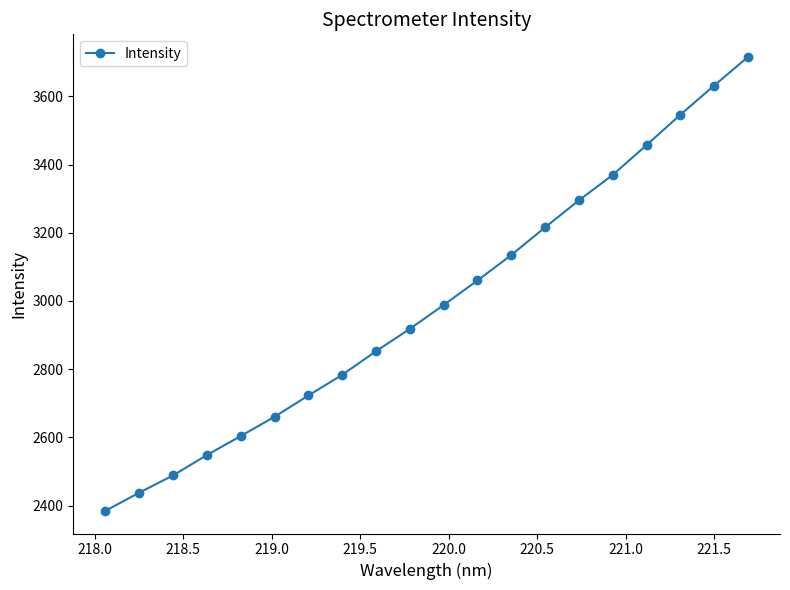

How many categories are shown in the chart?

20